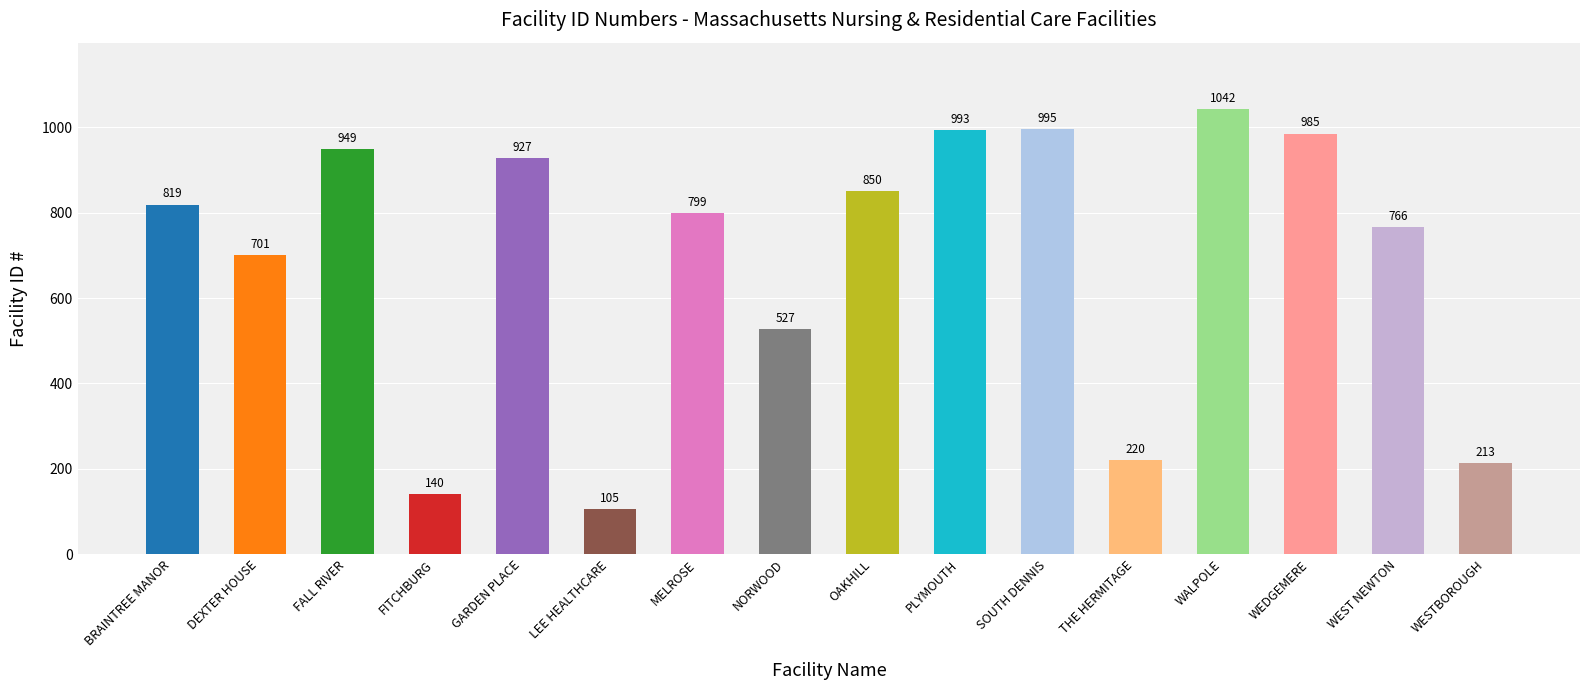

Approximately how many times larger is the value at MELROSE compared to NORWOOD?

1.5